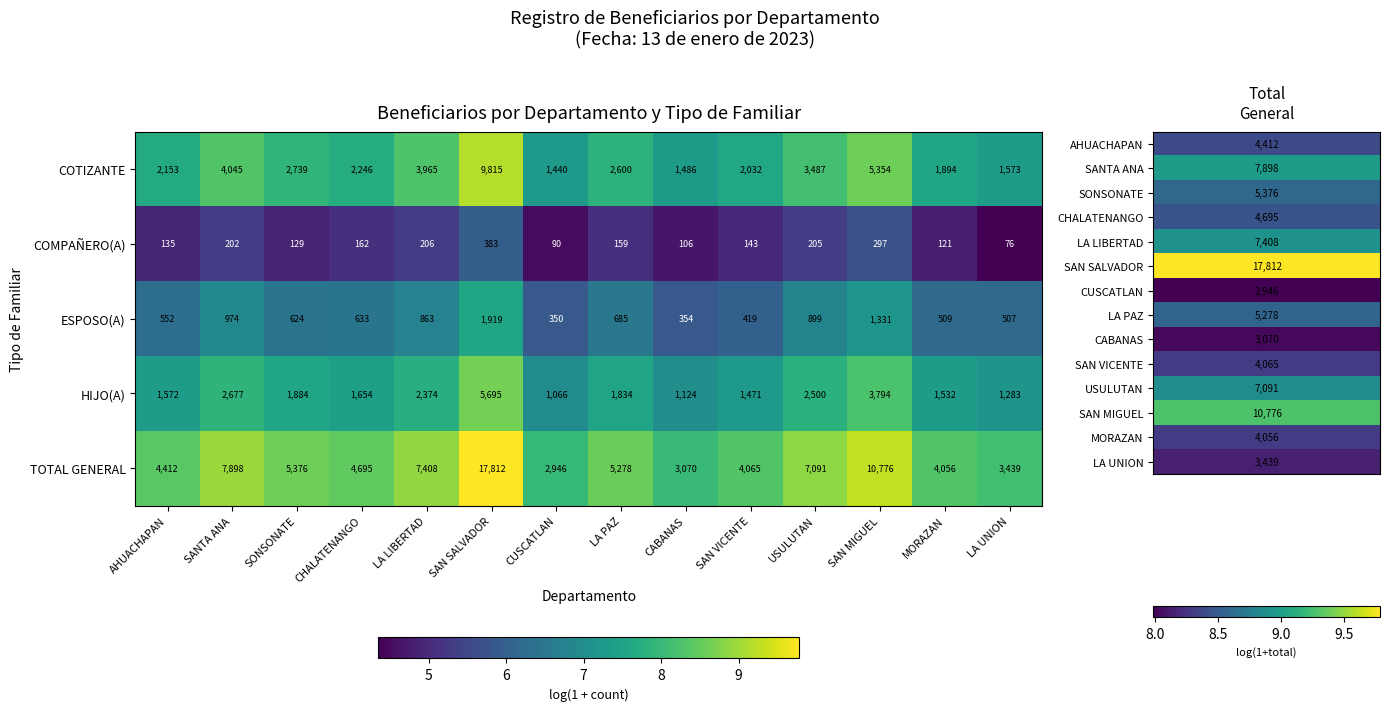

List the labels in order of COMPAÑERO(A) value, smallest first.

LA UNION, CUSCATLAN, CABANAS, MORAZAN, SONSONATE, AHUACHAPAN, SAN VICENTE, LA PAZ, CHALATENANGO, SANTA ANA, USULUTAN, LA LIBERTAD, SAN MIGUEL, SAN SALVADOR